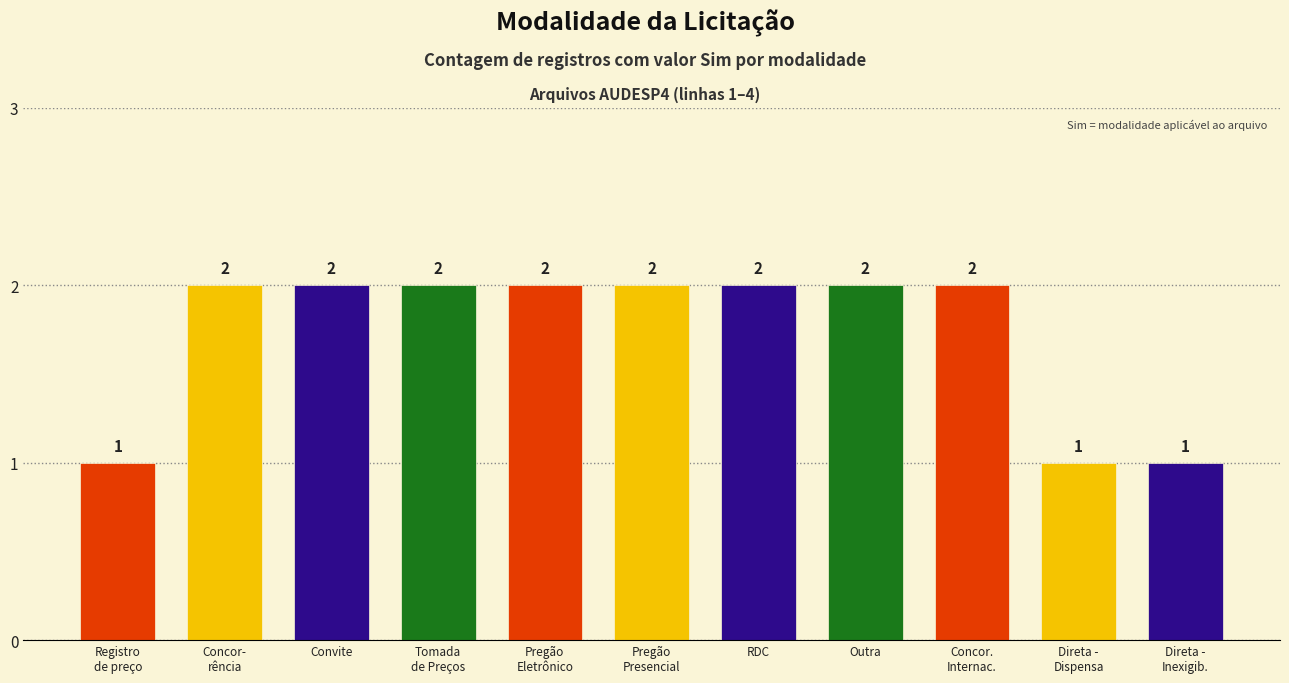

The chart shows a value of 1 at Tomada
de Preços. True or false?

False